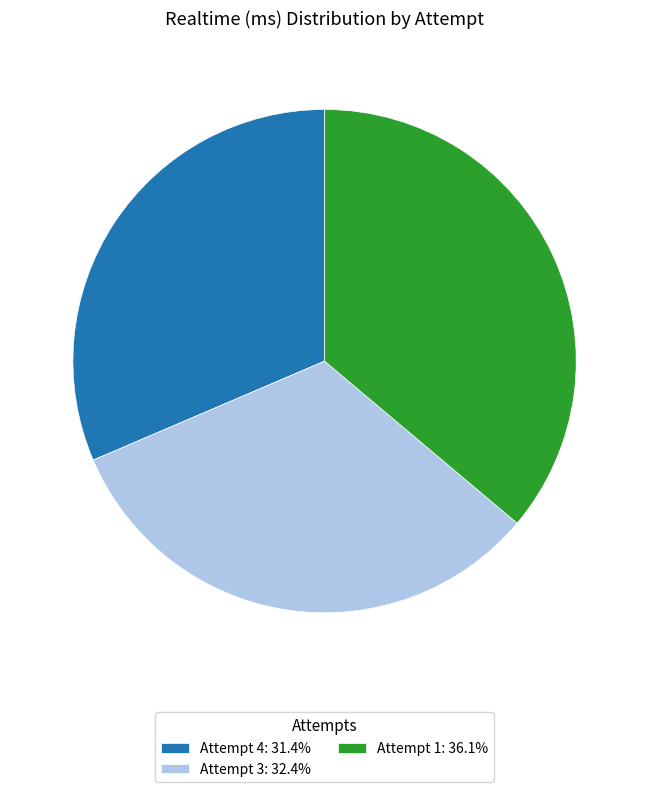

Is there a majority slice in this chart?

No